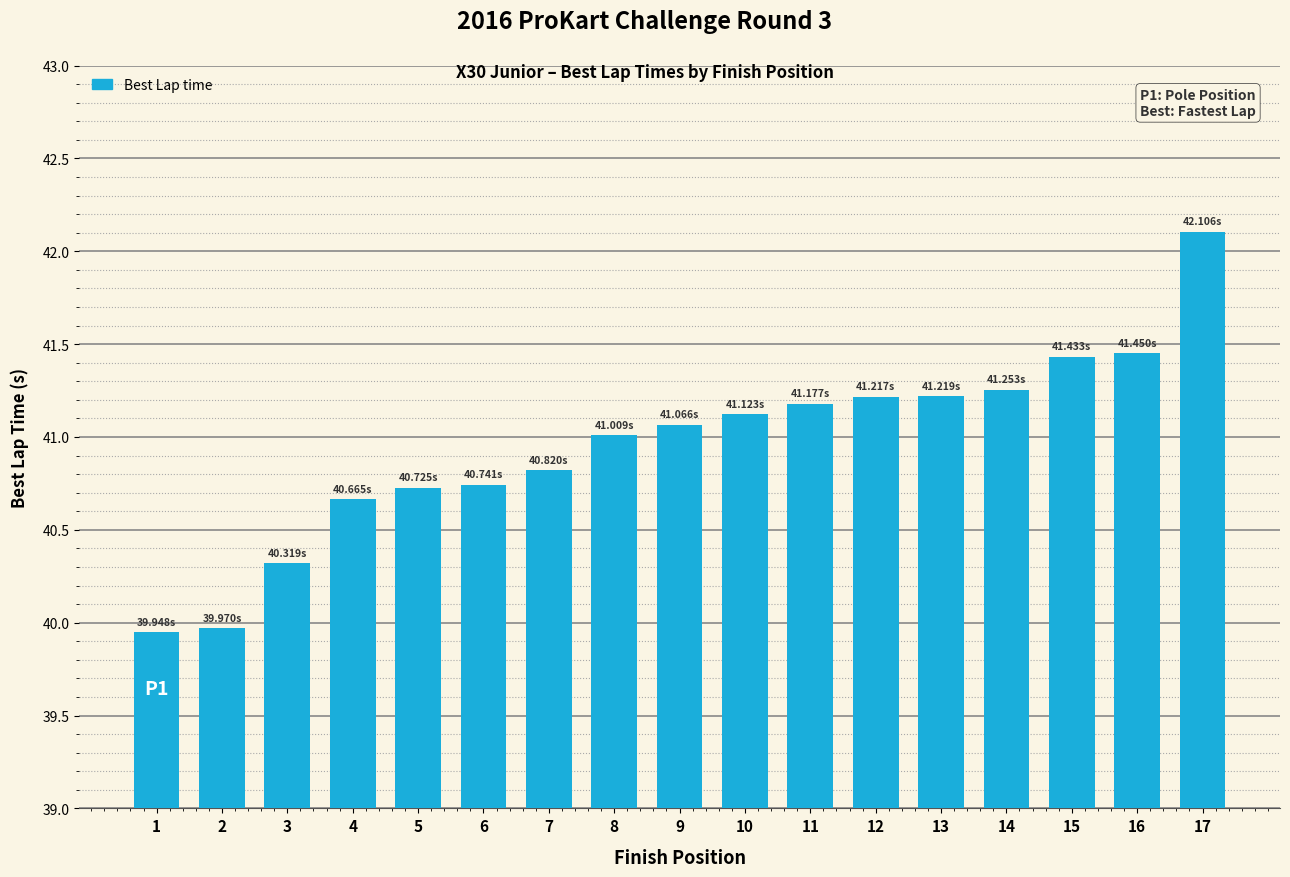

What is the difference between the maximum and minimum values?

2.2